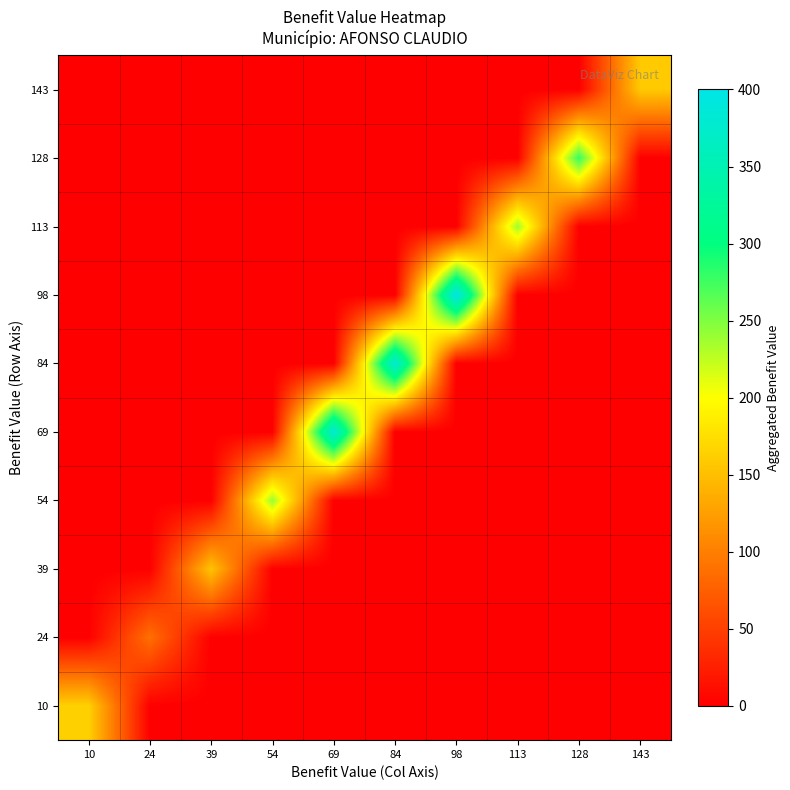

What is the total value across all series at 39?

154